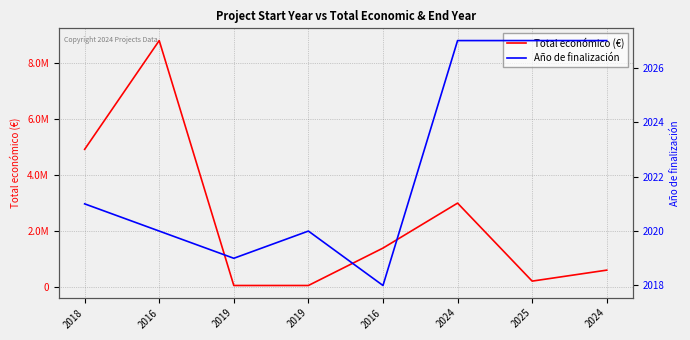

True or false: Total económico (€) and Año de finalización cross at least once.

False